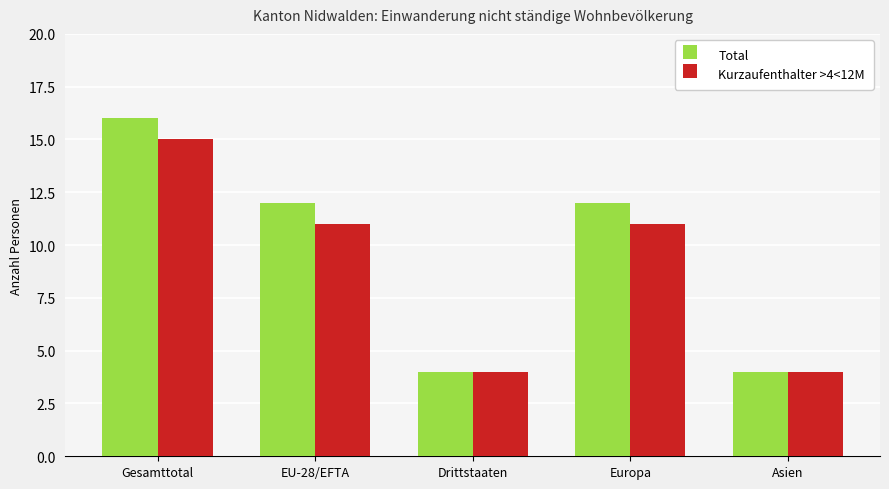

What is the difference between the Kurzaufenthalter >4<12M values at EU-28/EFTA and Asien?

7